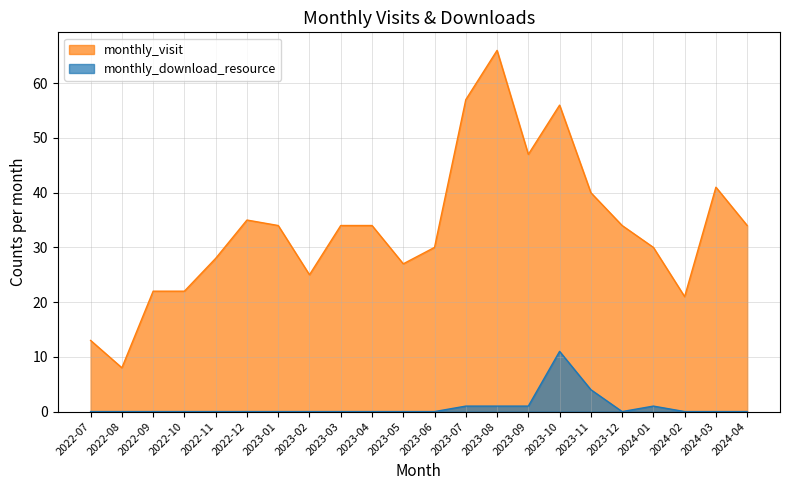

At which category is the sum across all series the highest?

2023-08